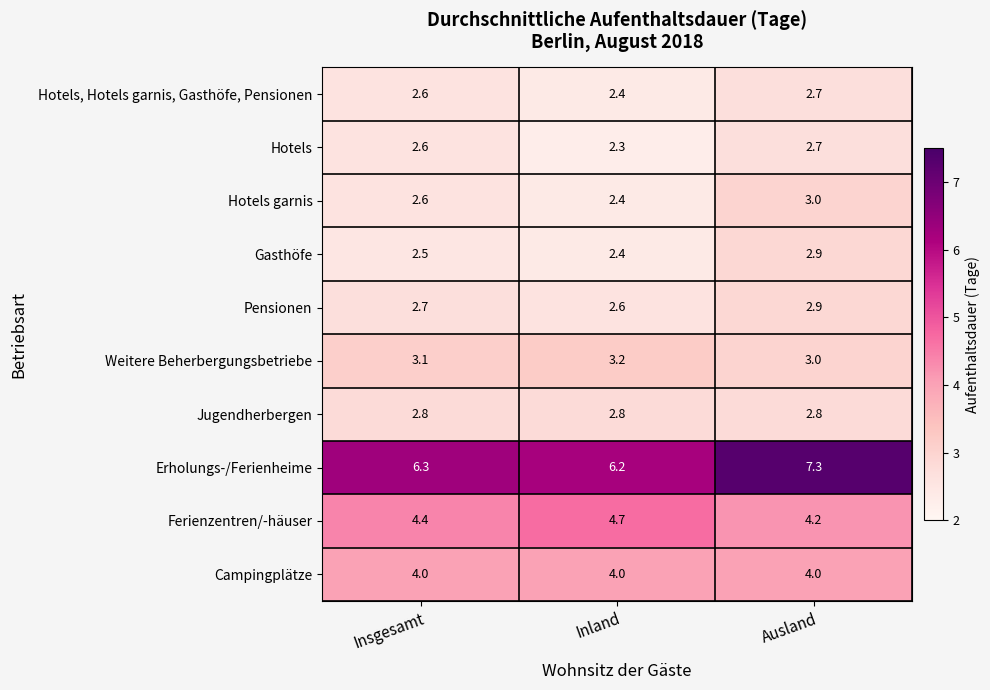

Reading left to right, transcribe all the data shown in this chart.

Hotels, Hotels garnis, Gasthöfe, Pensionen: 2.6	2.4	2.7
Hotels: 2.6	2.3	2.7
Hotels garnis: 2.6	2.4	3.0
Gasthöfe: 2.5	2.4	2.9
Pensionen: 2.7	2.6	2.9
Weitere Beherbergungsbetriebe: 3.1	3.2	3.0
Jugendherbergen: 2.8	2.8	2.8
Erholungs-/Ferienheime: 6.3	6.2	7.3
Ferienzentren/-häuser: 4.4	4.7	4.2
Campingplätze: 4.0	4.0	4.0